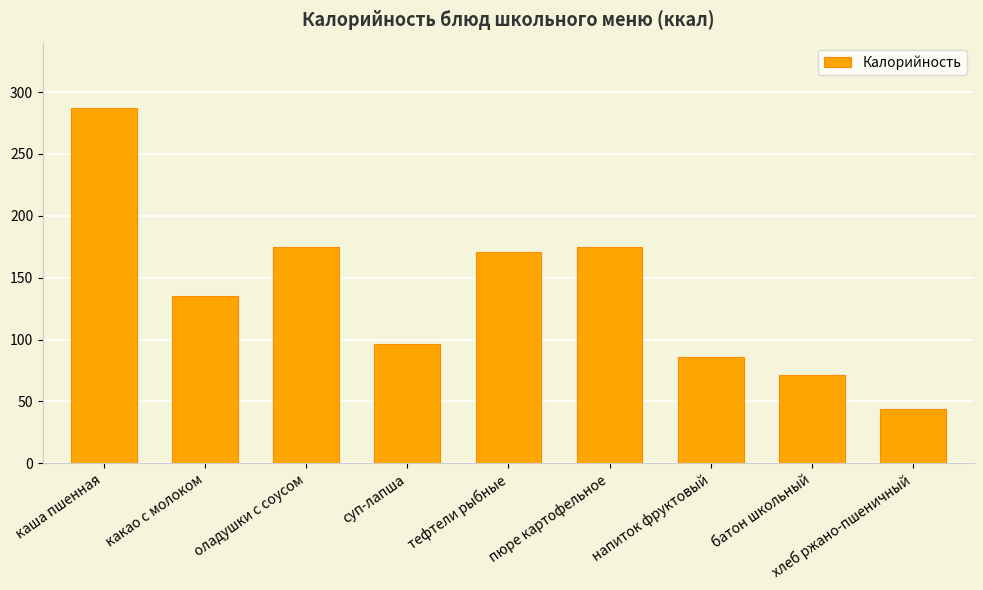

The value at напиток фруктовый is 51. True or false?

False